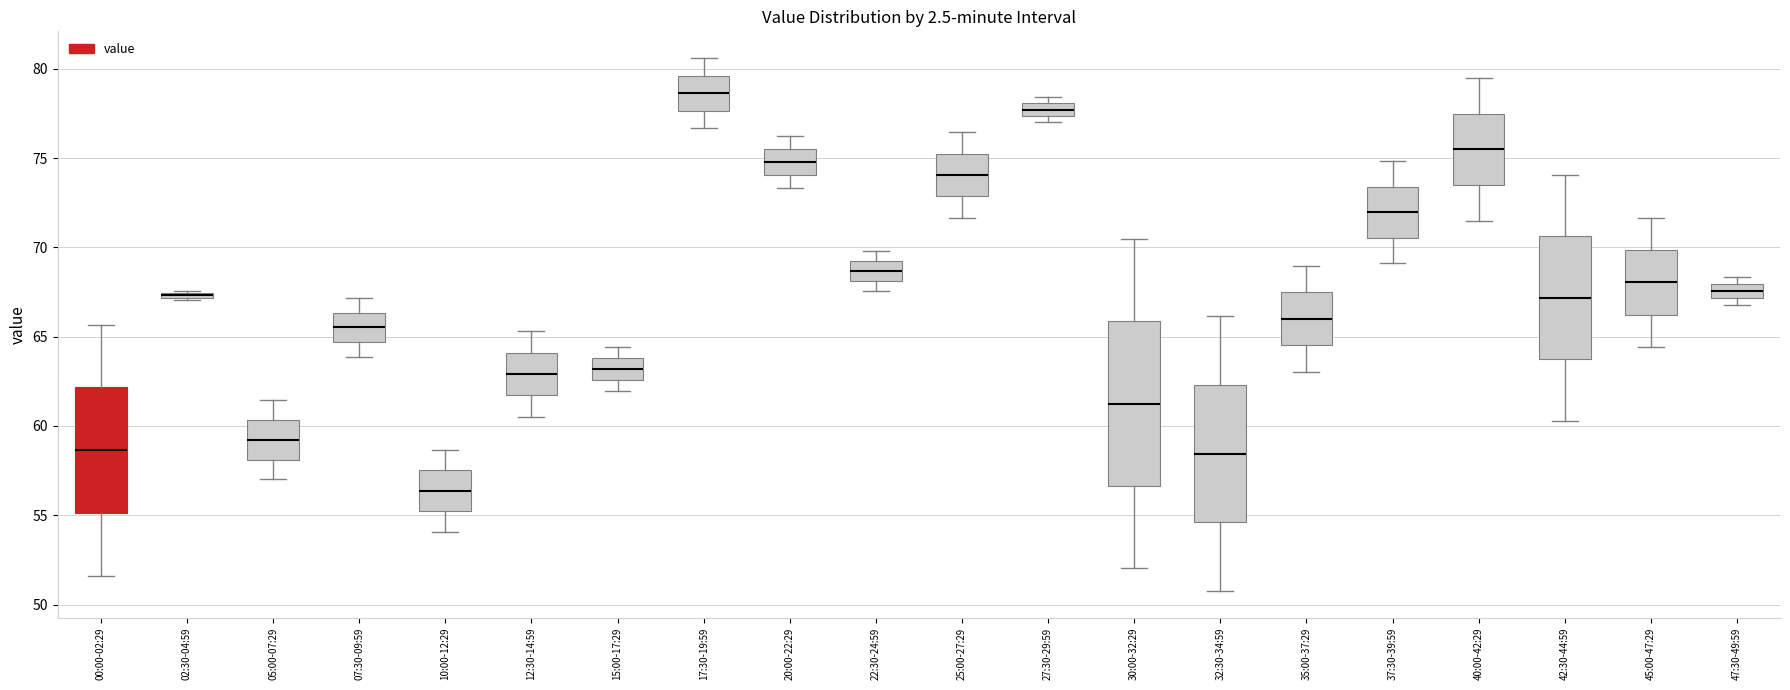

Which box has the lowest median line?

10:00-12:29